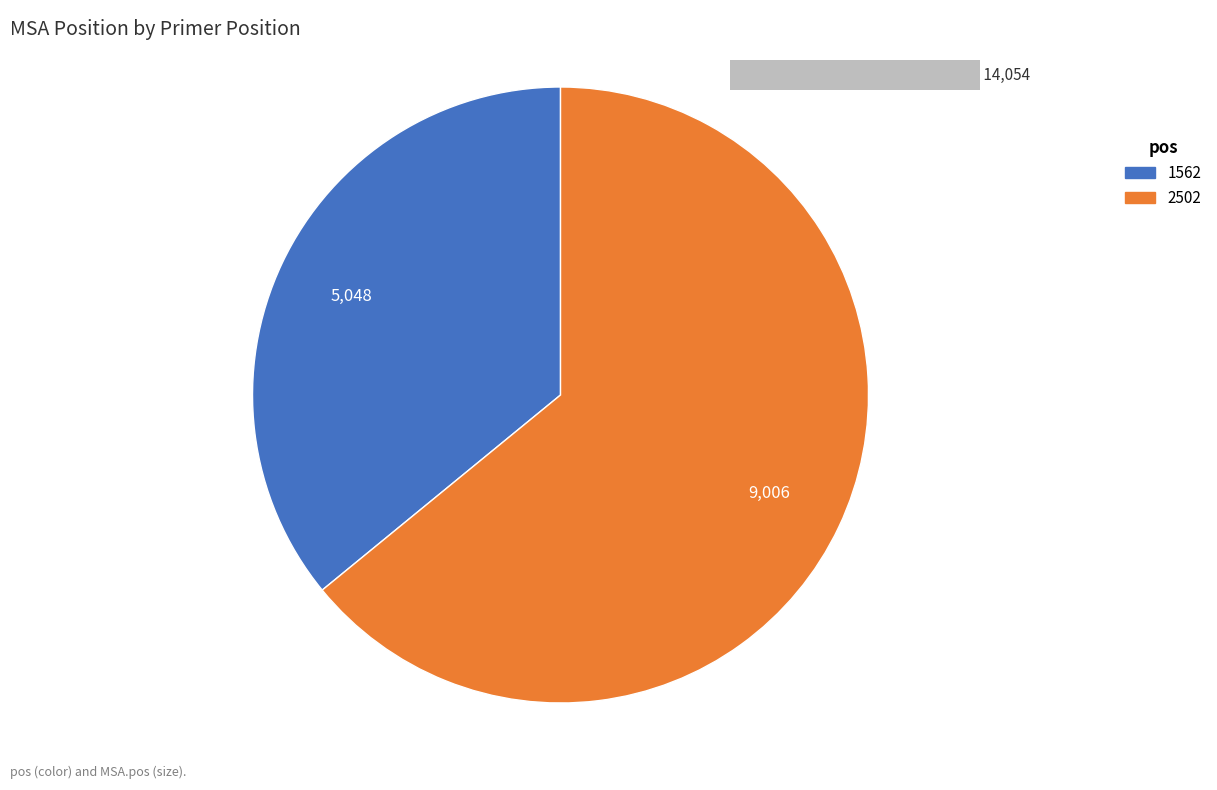

Approximately how many times larger is the value at 2502 compared to 1562?

1.8